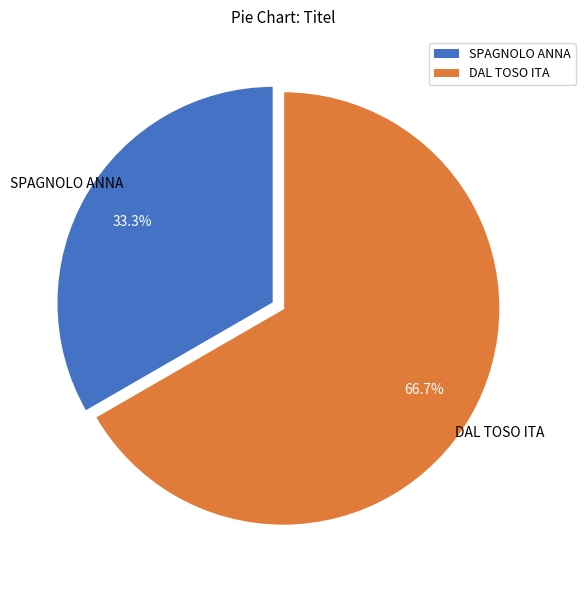

To the nearest percent, what portion does DAL TOSO ITA represent?

67%